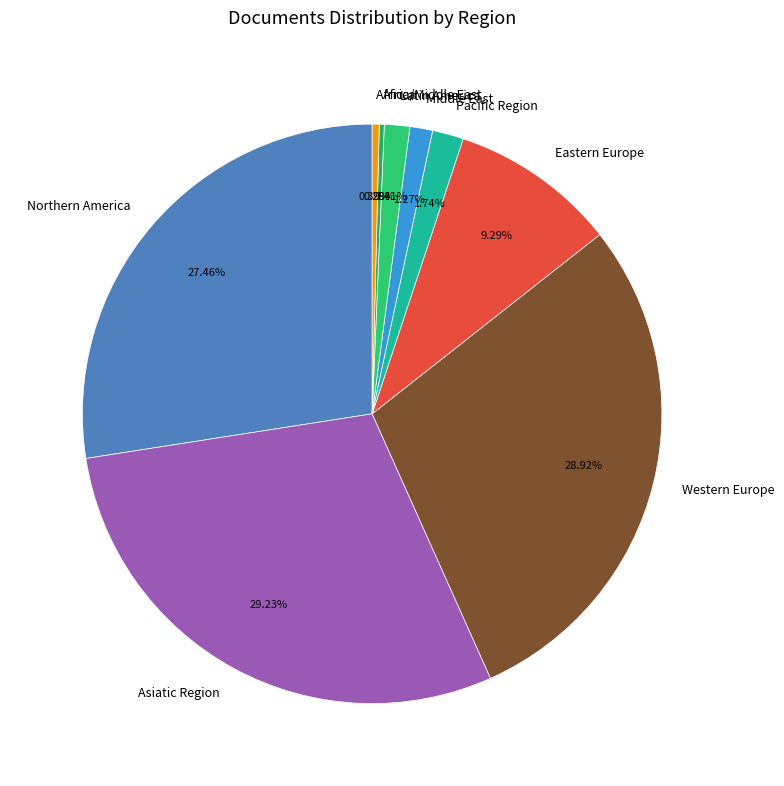

Does Middle East represent more than half of the total?

No